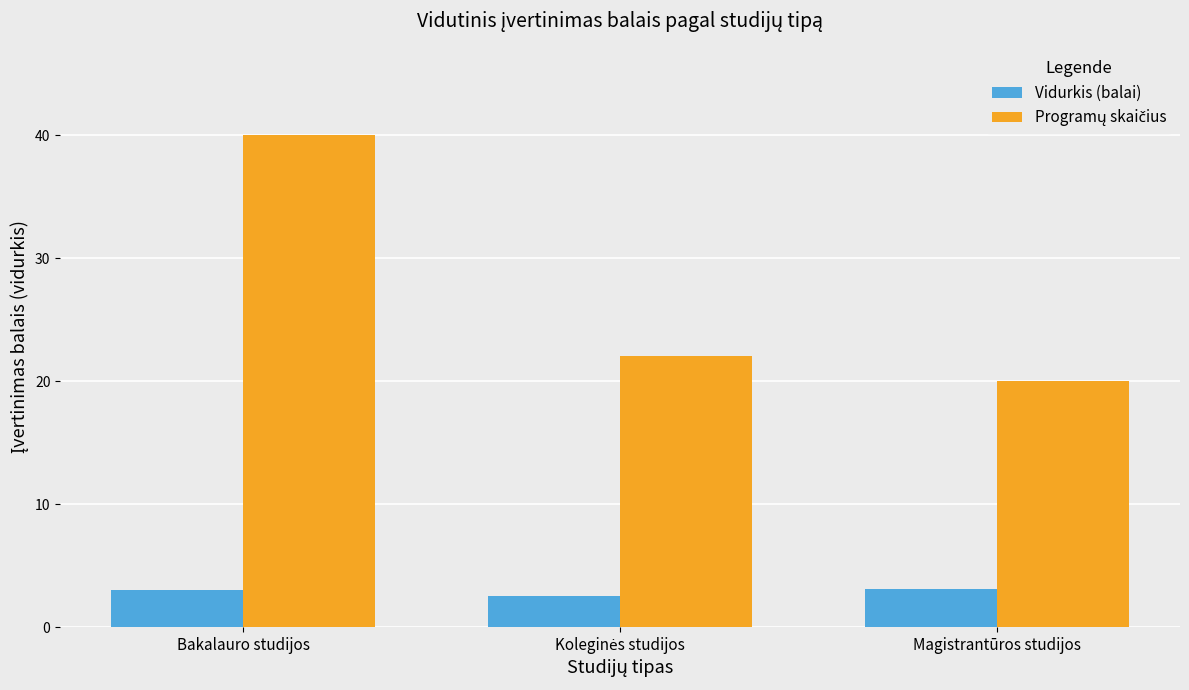

At how many categories does at least one series exceed 4?

3